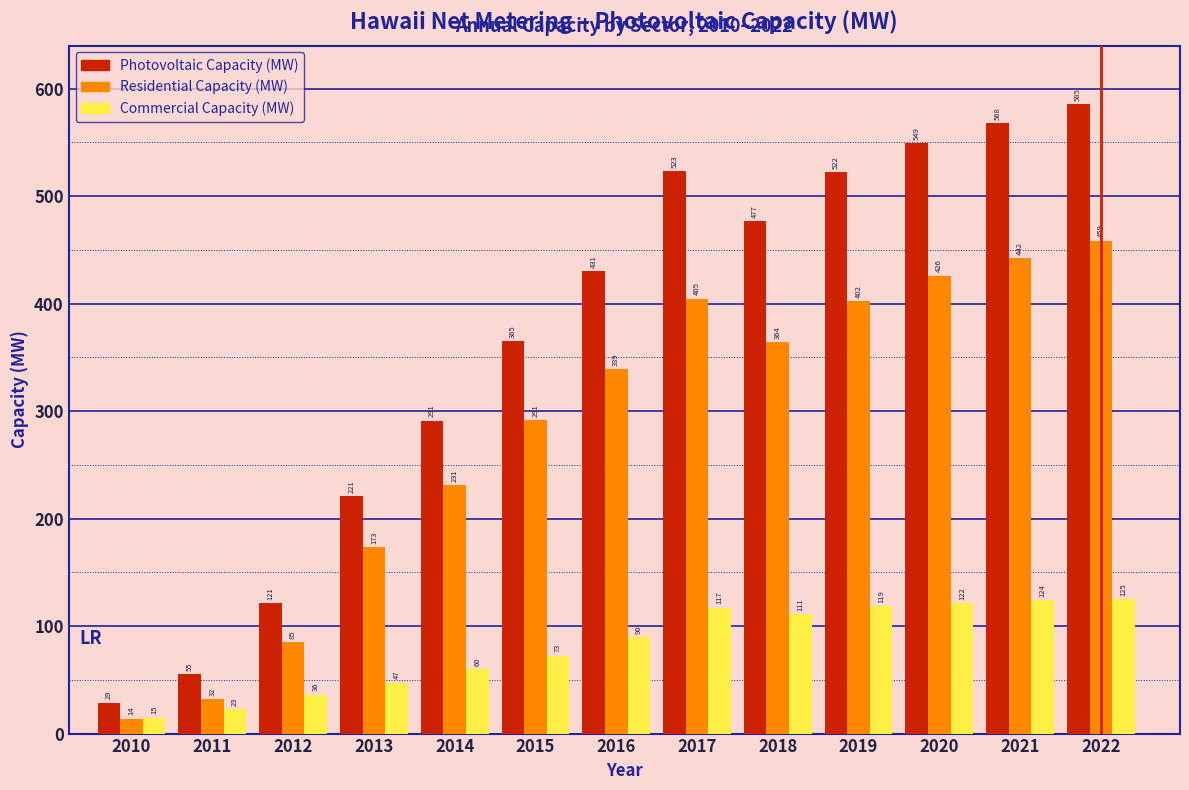

List the labels in order of Residential Capacity (MW) value, smallest first.

2010, 2011, 2012, 2013, 2014, 2015, 2016, 2018, 2019, 2017, 2020, 2021, 2022